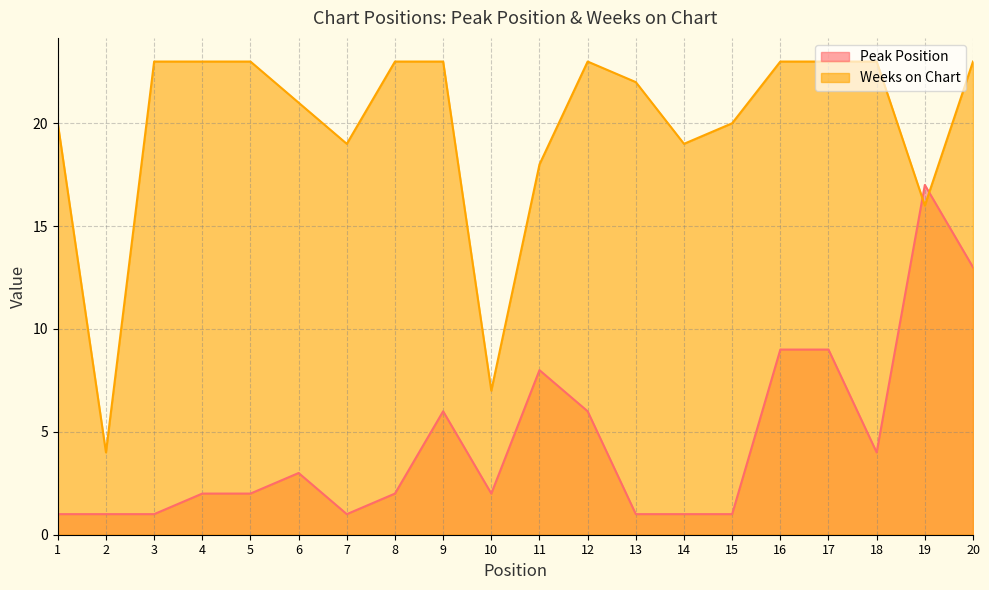

Where is Weeks on Chart nearest to the value 13?

19